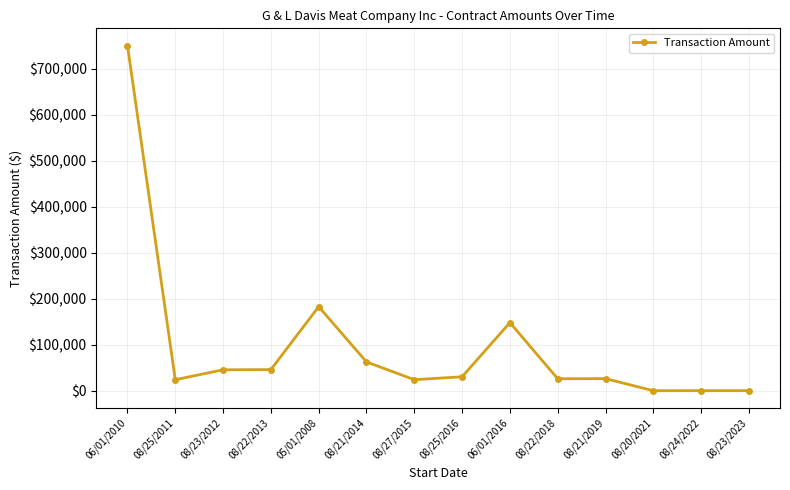

What position from the left is 08/25/2011?

2